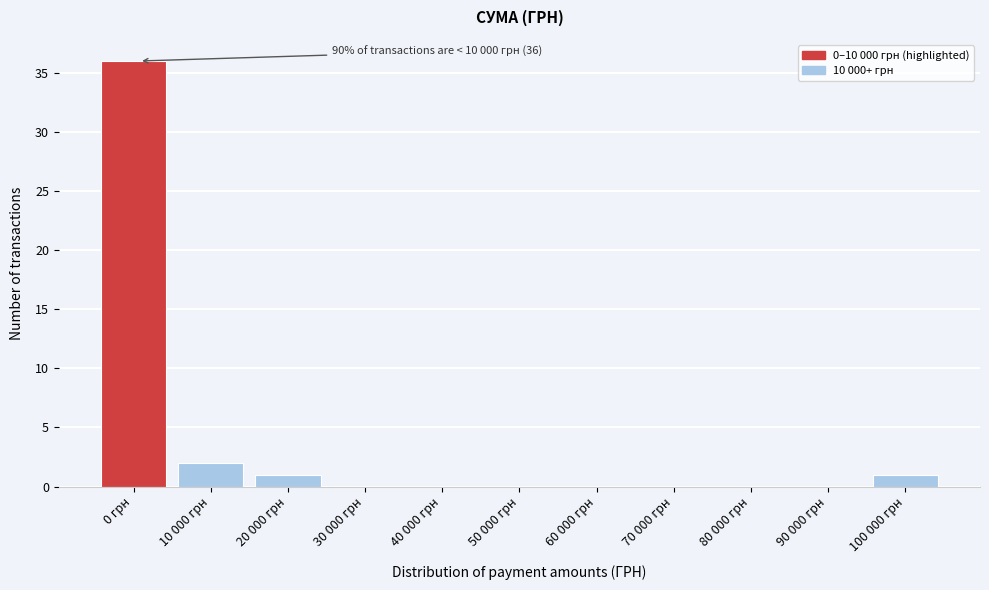

Reading right to left, transcribe all the data shown in this chart.

100 000 грн=1	90 000 грн=0	80 000 грн=0	70 000 грн=0	60 000 грн=0	50 000 грн=0	40 000 грн=0	30 000 грн=0	20 000 грн=1	10 000 грн=2	0 грн=36